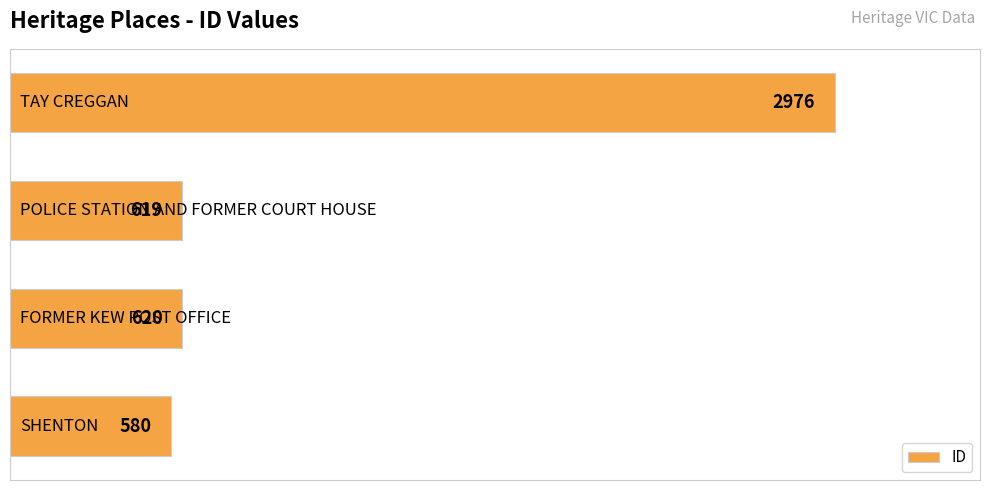

What is the average value?

1199